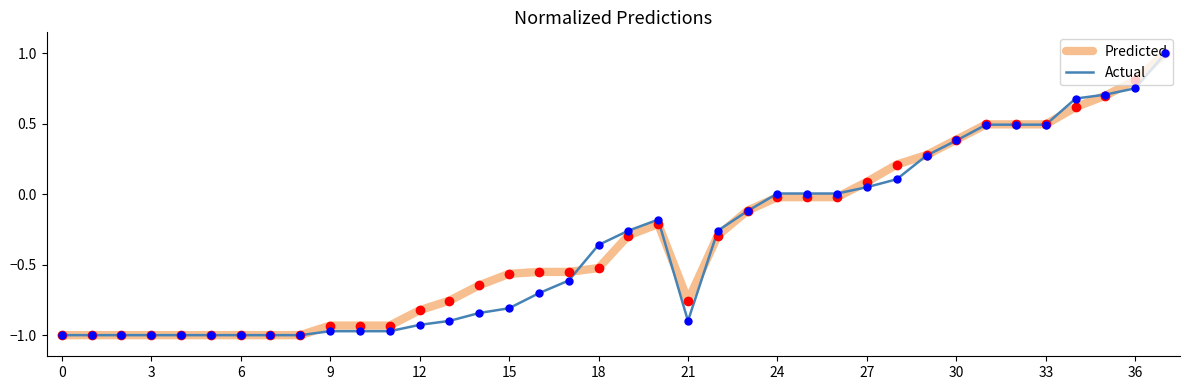

What is the maximum value for Actual?

1.0